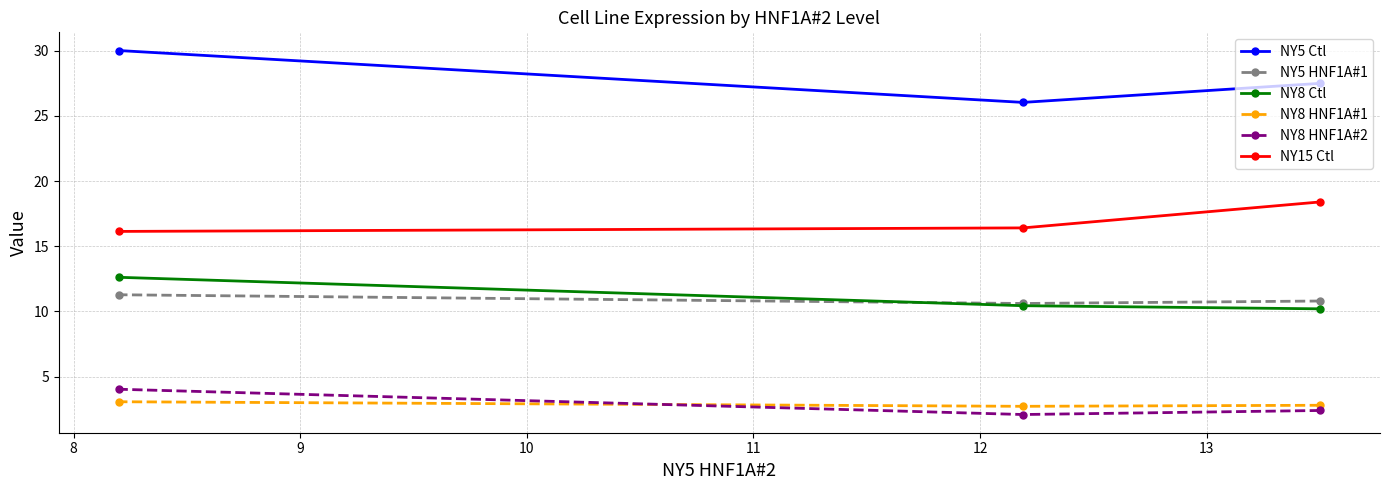

What is the highest value of the NY15 Ctl series?

18.4